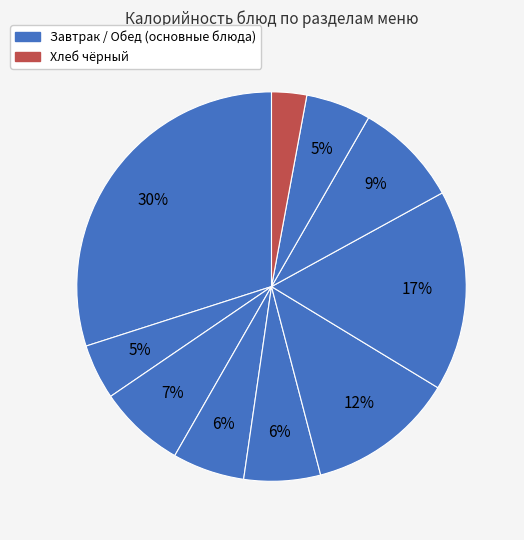

How many slices are in this pie chart?

10